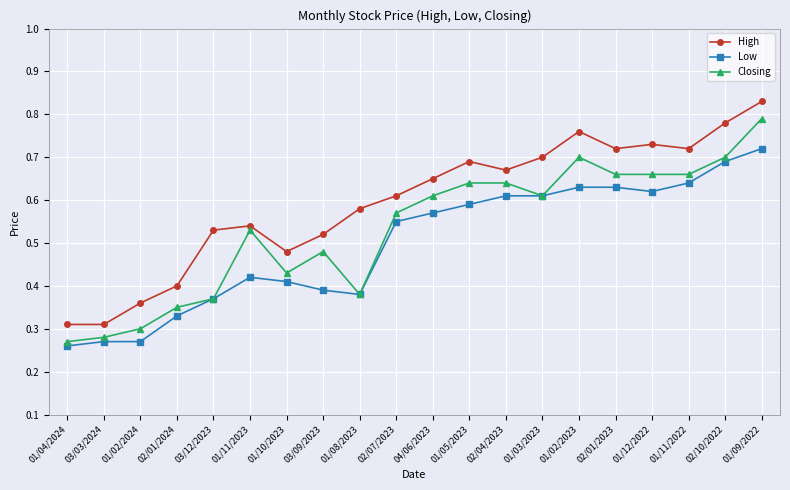

True or false: Closing has more than 1 interior local peaks.

True